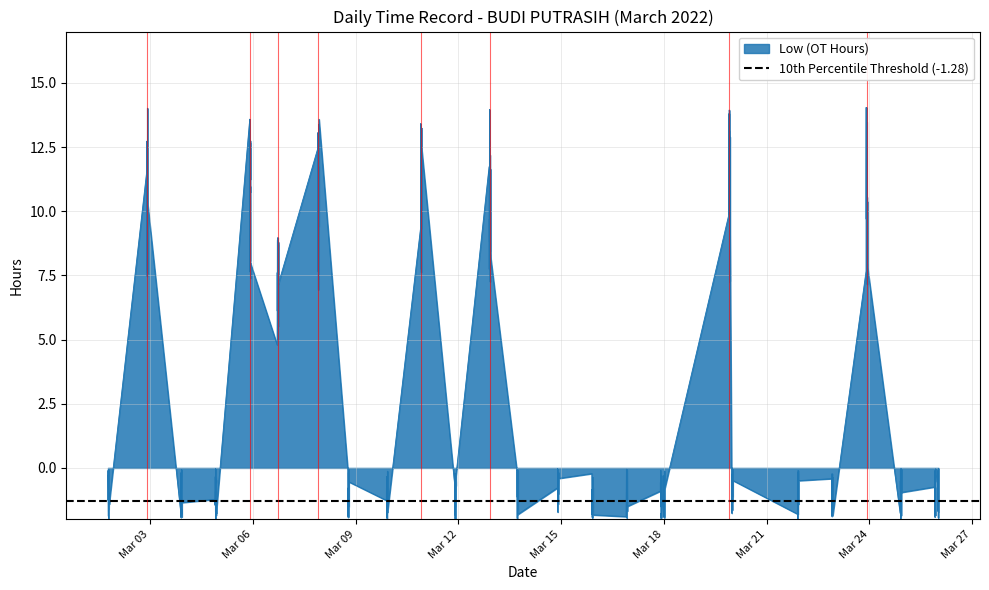

What is the maximum value for Low (OT Hours)?

14.0